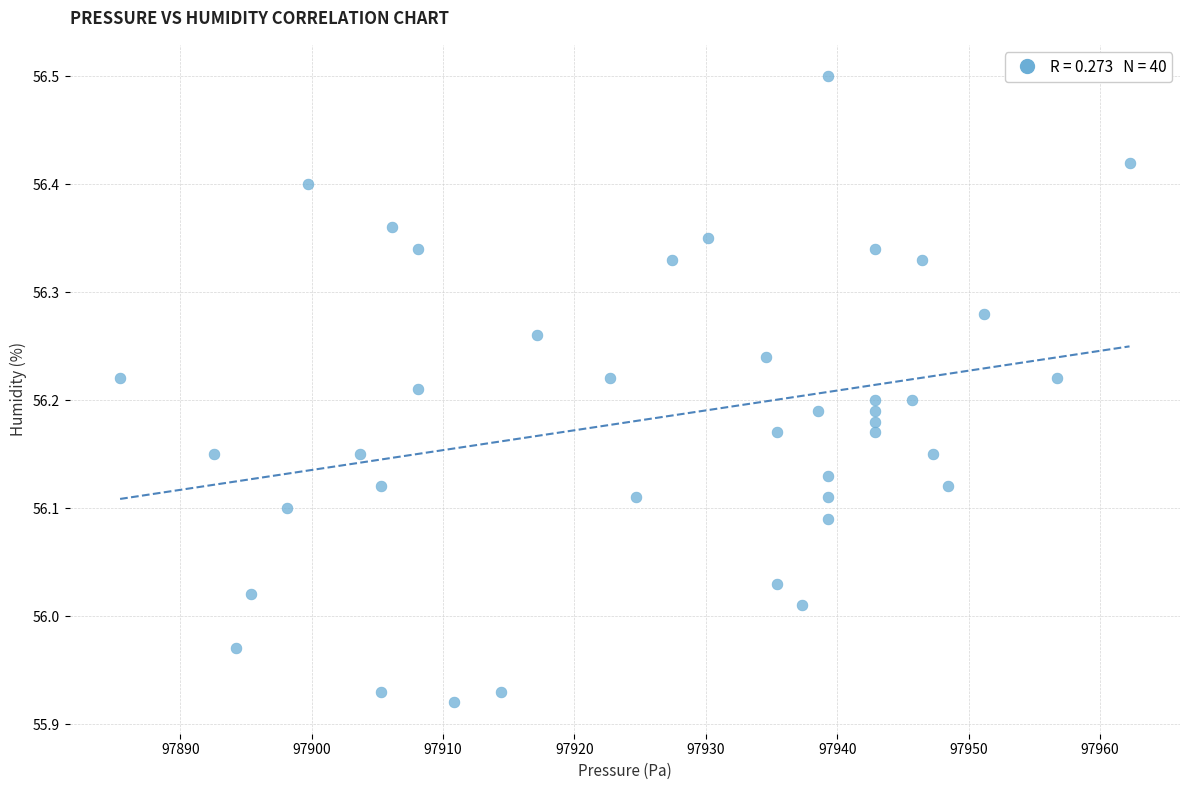

What is the range of X values (max minus min)?

76.8